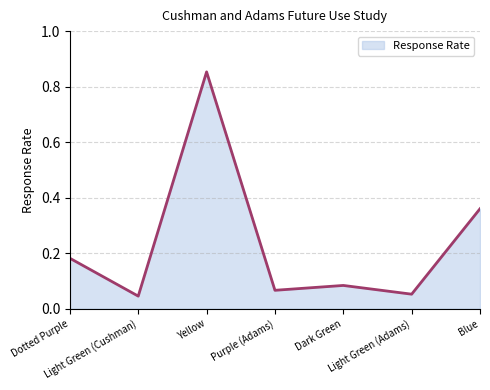

True or false: there are more than 0 points higher than both neighbors.

True